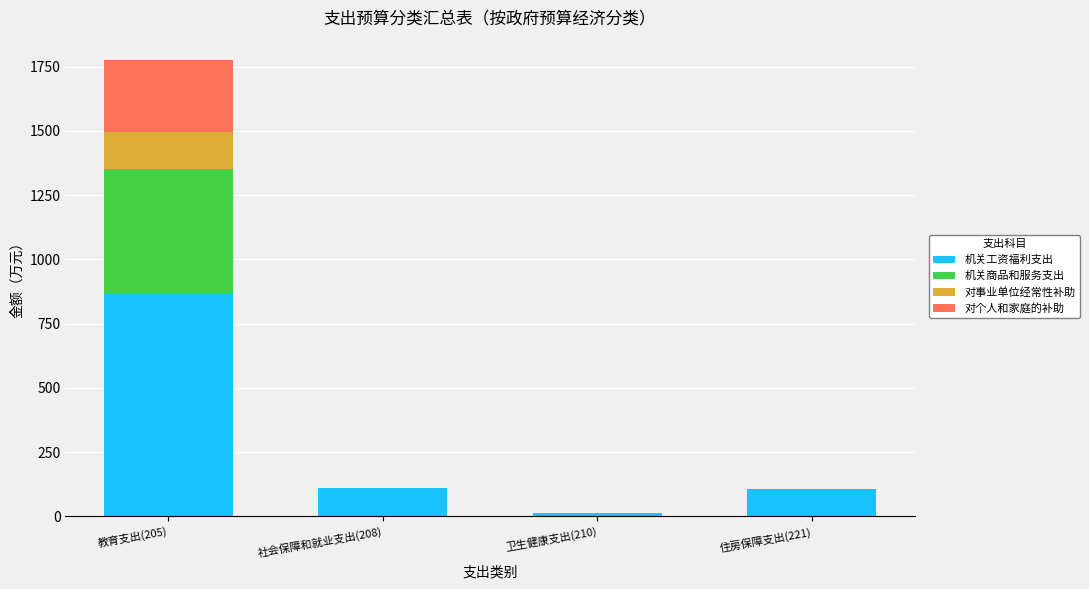

What is the sum of all 机关工资福利支出 values?

1096.2